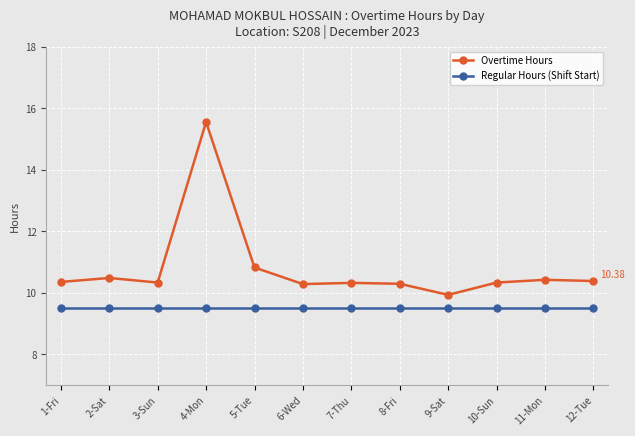

True or false: Overtime Hours and Regular Hours (Shift Start) intersect in this chart.

False